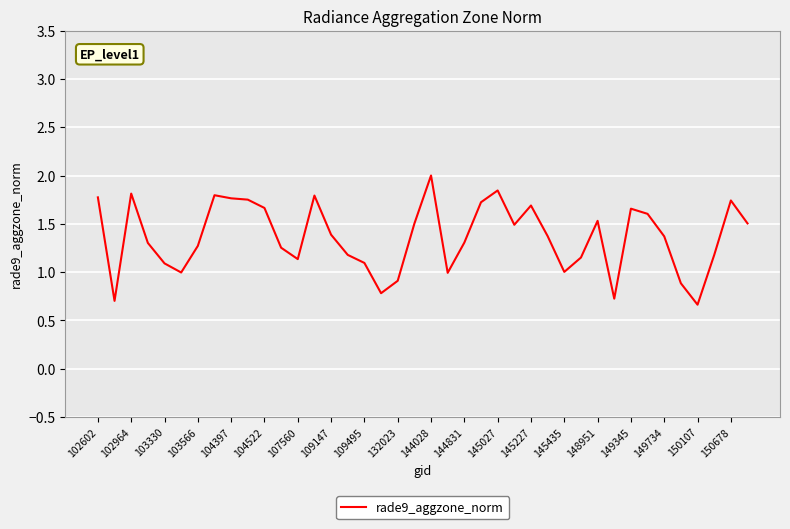

What is the smallest value displayed?

0.7